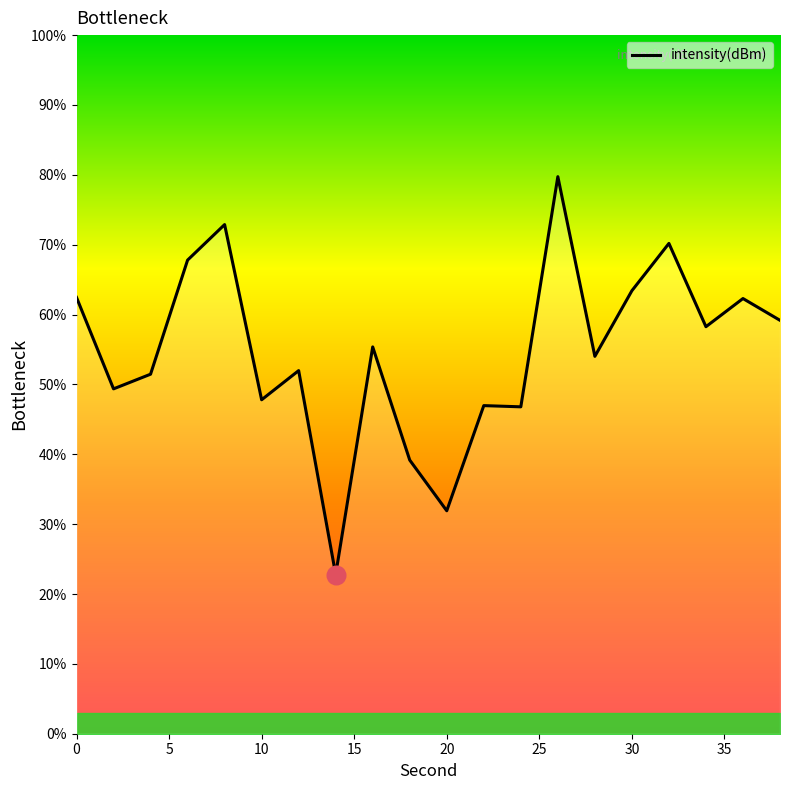

What is the greatest value displayed?

79.7